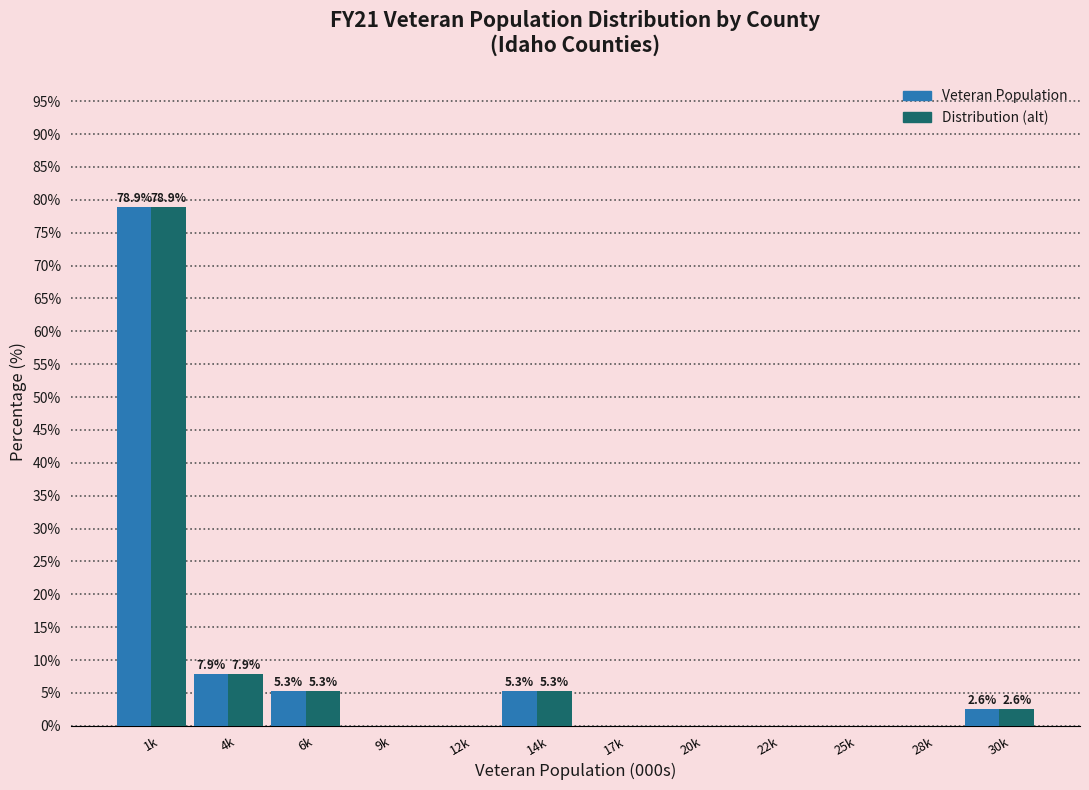

Reading left to right, list all the values displayed in this chart.

Veteran Population: 1k=78.9	4k=7.9	6k=5.3	9k=0.0	12k=0.0	14k=5.3	17k=0.0	20k=0.0	22k=0.0	25k=0.0	28k=0.0	30k=2.6
Distribution (alt): 1k=78.9	4k=7.9	6k=5.3	9k=0.0	12k=0.0	14k=5.3	17k=0.0	20k=0.0	22k=0.0	25k=0.0	28k=0.0	30k=2.6